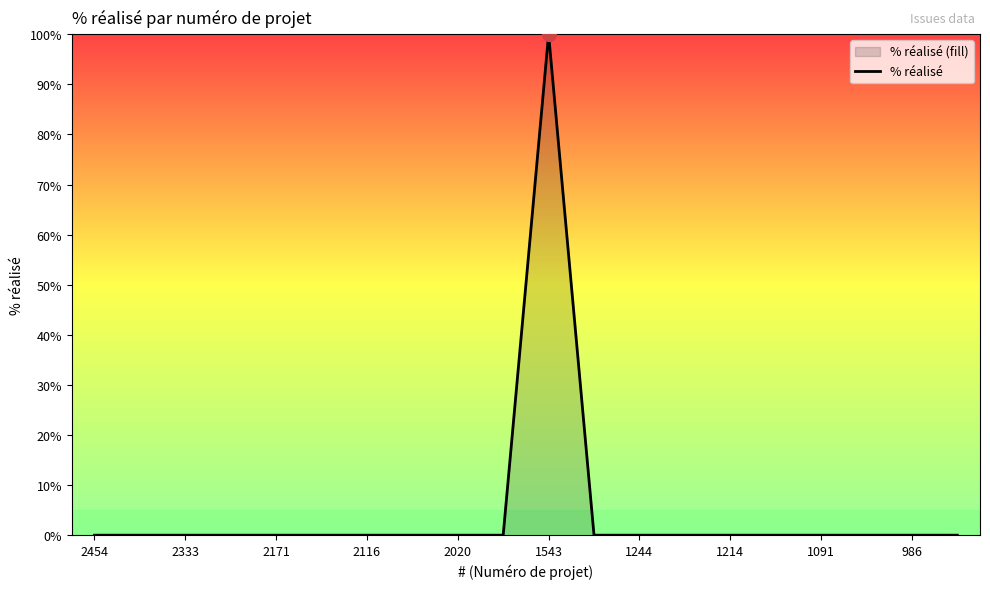

Reading left to right, transcribe all the data shown in this chart.

0	0	0	0	0	0	0	0	0	0	100	0	0	0	0	0	0	0	0	0